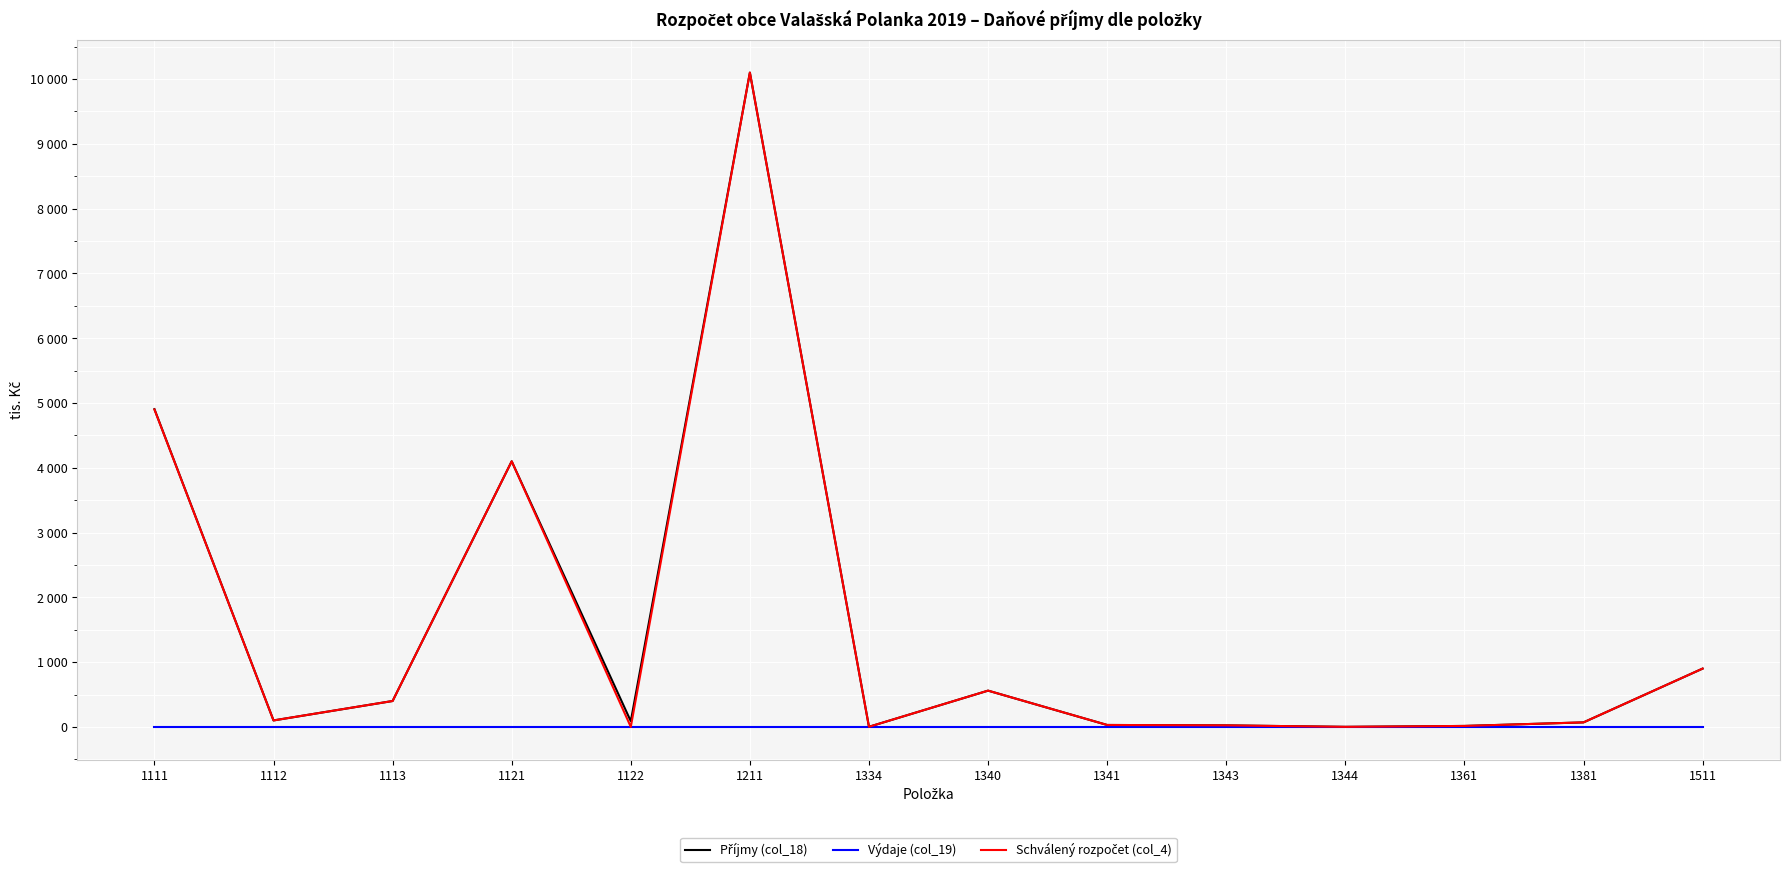

Reading left to right, what are all the values shown in this chart?

Příjmy (col_18): 4905	100	400	4100	88	10100	2	560	30	24	1	15	70	900
Výdaje (col_19): 0	0	0	0	0	0	0	0	0	0	0	0	0	0
Schválený rozpočet (col_4): 4900	100	400	4100	0	10100	2	560	30	24	1	15	70	900